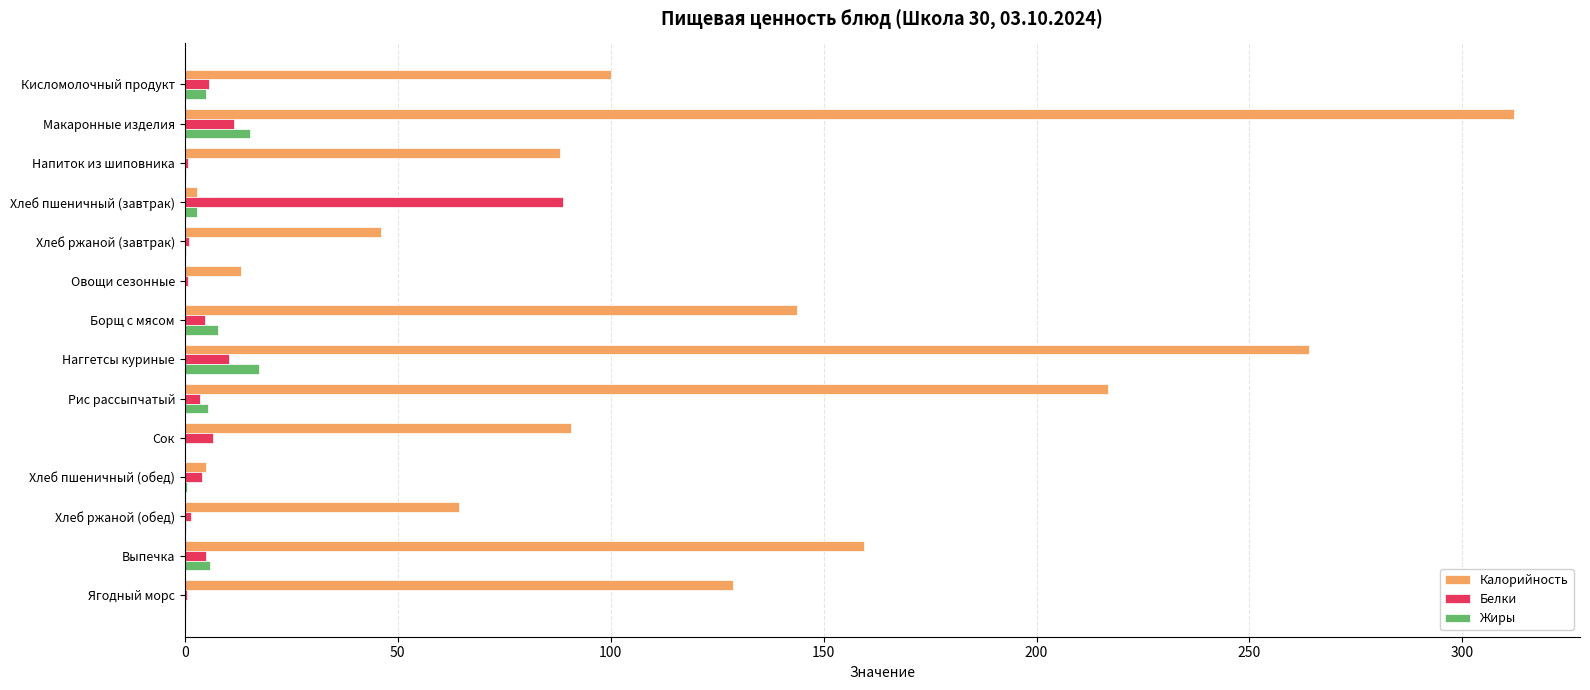

What are all the series names shown in the legend?

Калорийность, Белки, Жиры